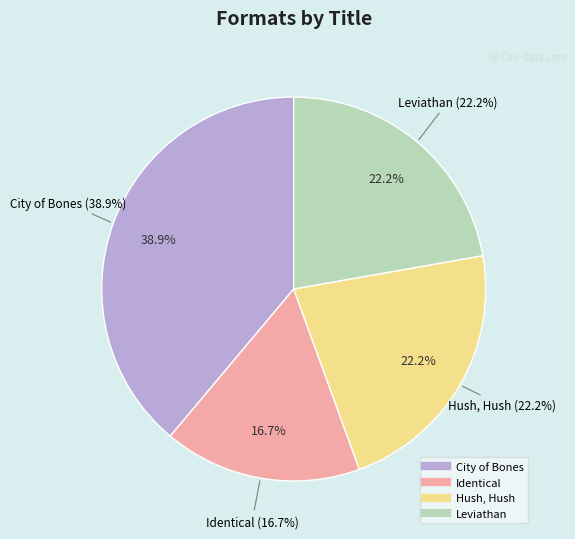

To the nearest percent, what percentage of the pie is Hush, Hush?

22%